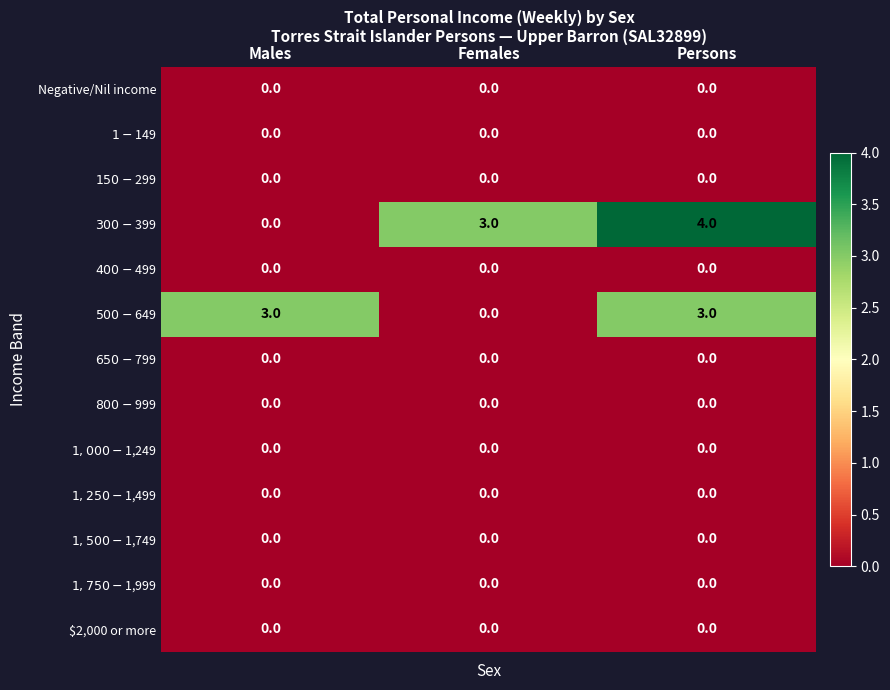

At how many categories does at least one series exceed 0?

3